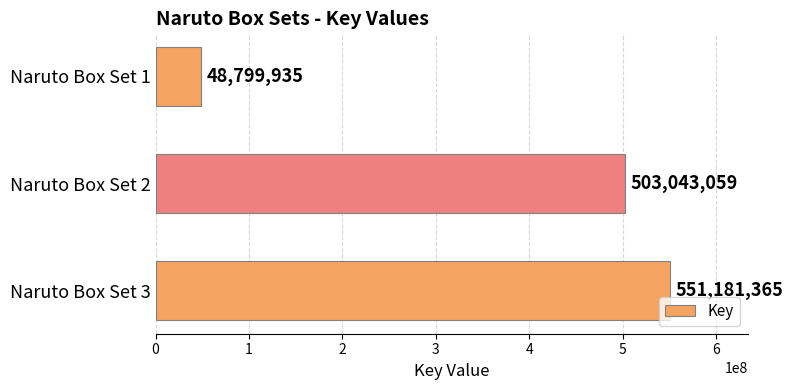

Which category has the lowest value across all series?

Naruto Box Set 1